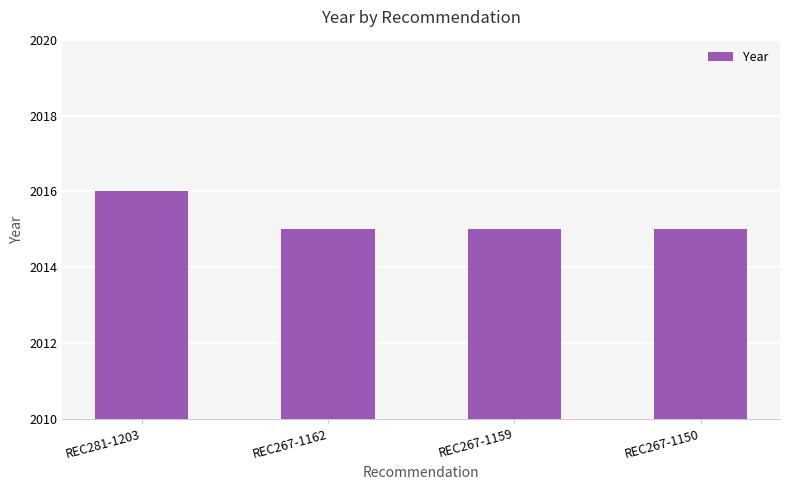

What is the sum of the values at REC281-1203 and REC267-1162?

4031